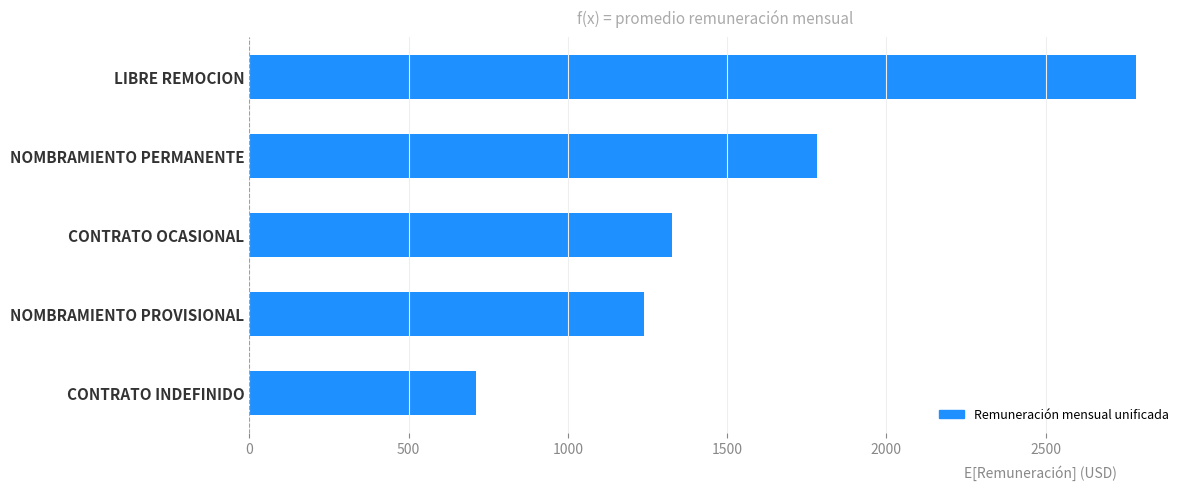

Are the bars grouped side by side (vs. stacked)?

No